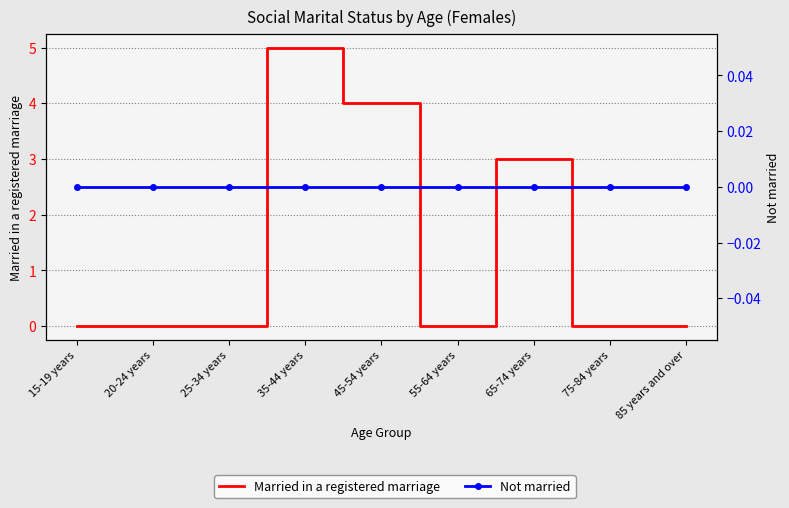

True or false: Married in a registered marriage has a value of 0 at 55-64 years.

True